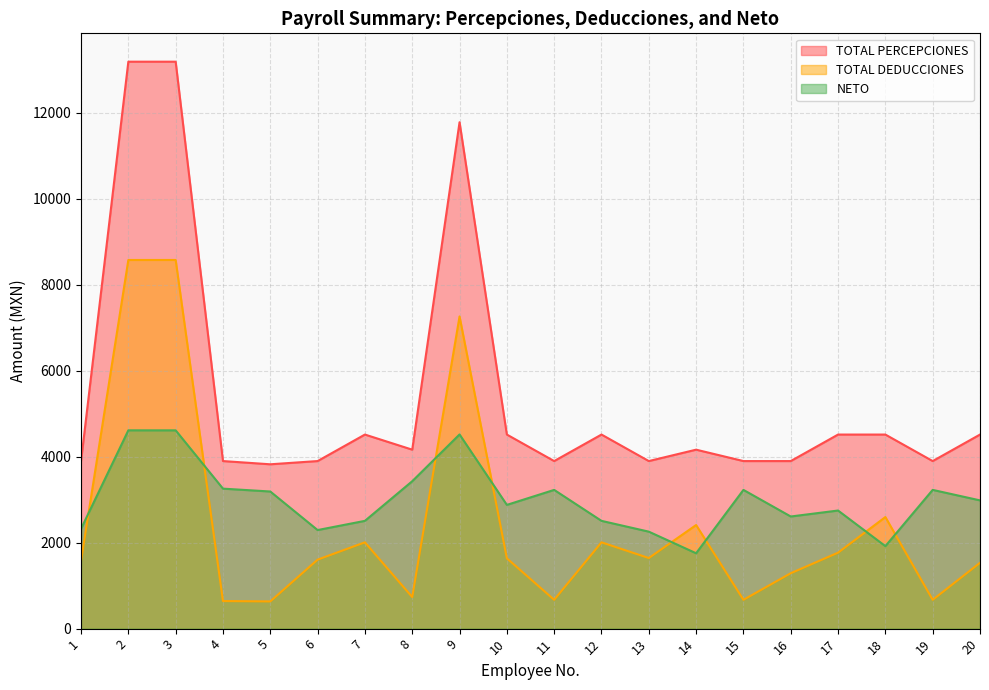

True or false: TOTAL PERCEPCIONES and NETO cross at least once.

False